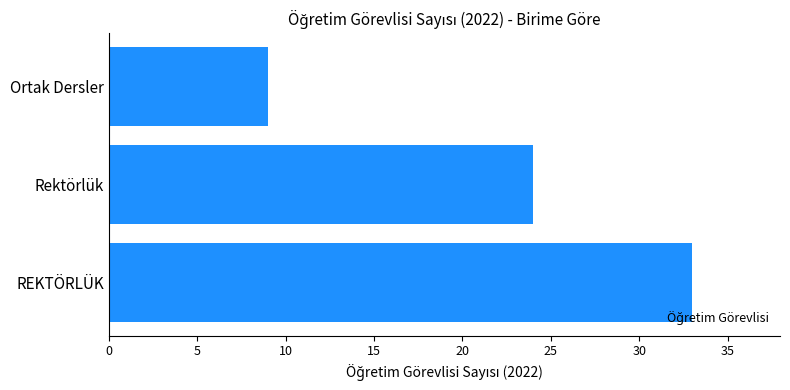

List the labels in order of value, largest first.

REKTÖRLÜK, Rektörlük, Ortak Dersler